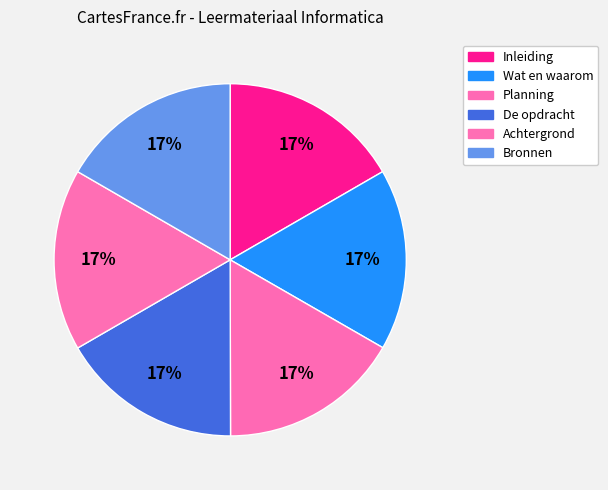

How many segments does this pie chart have?

6